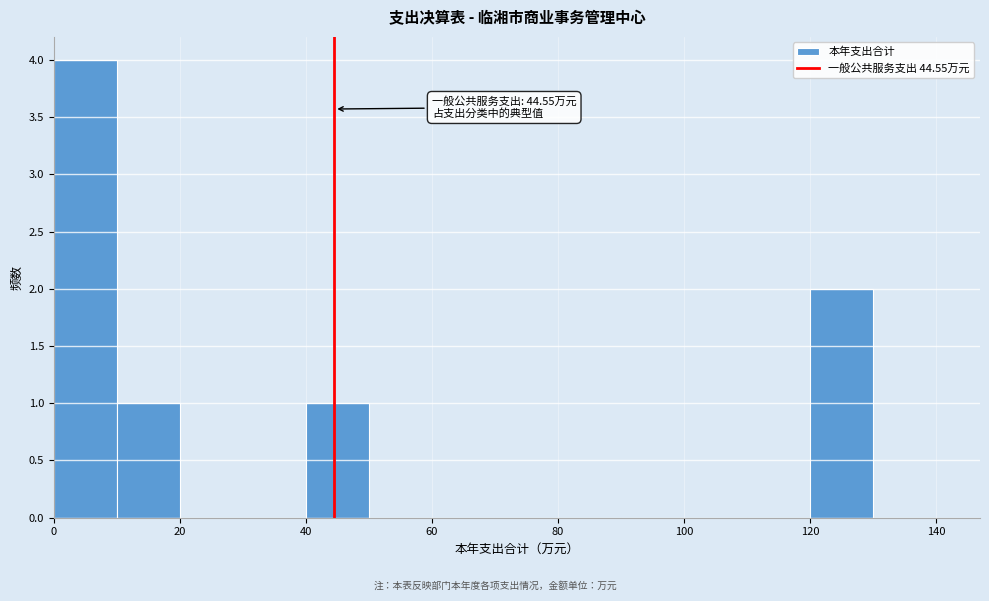

Over which range of the x-axis is the bar tallest?

0 to 10